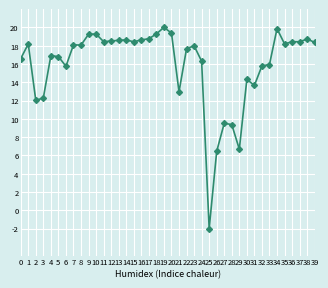

Is this an area chart (filled region under the line)?

No